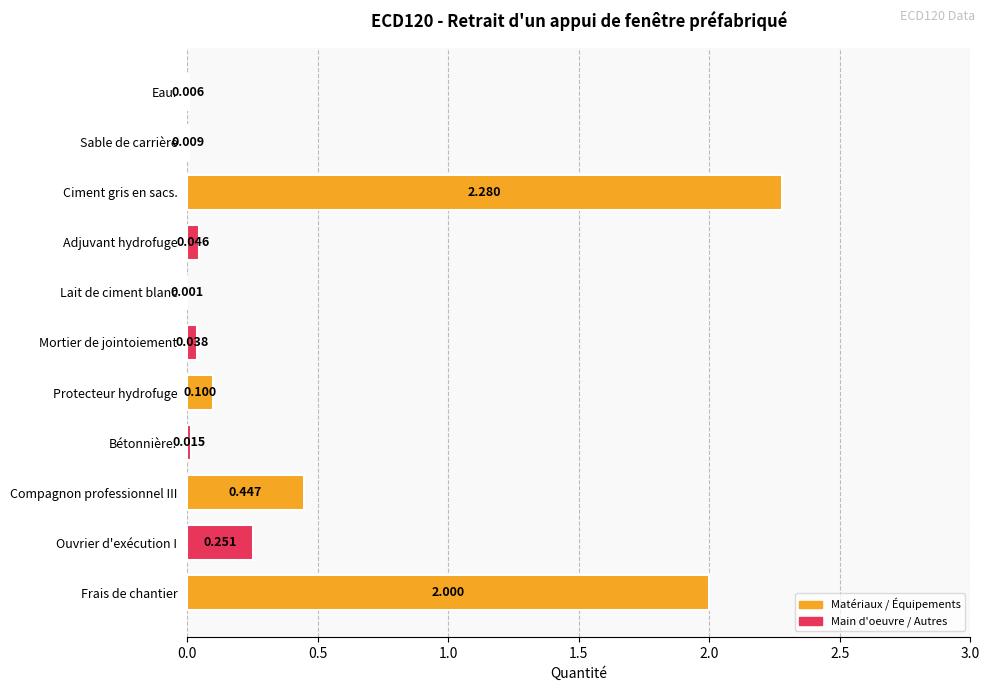

Between Adjuvant hydrofuge and Mortier de jointoiement, which is larger?

Adjuvant hydrofuge